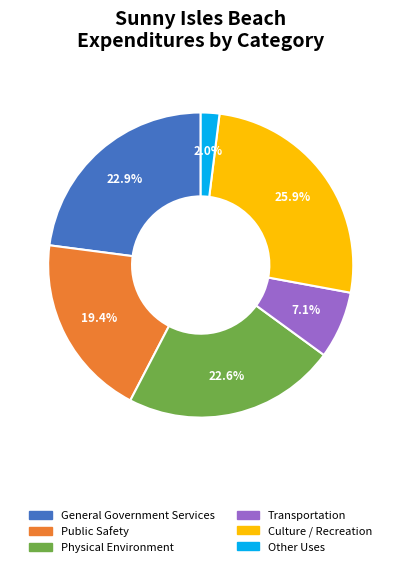

How much of the chart is everything except Other Uses?

98.0%